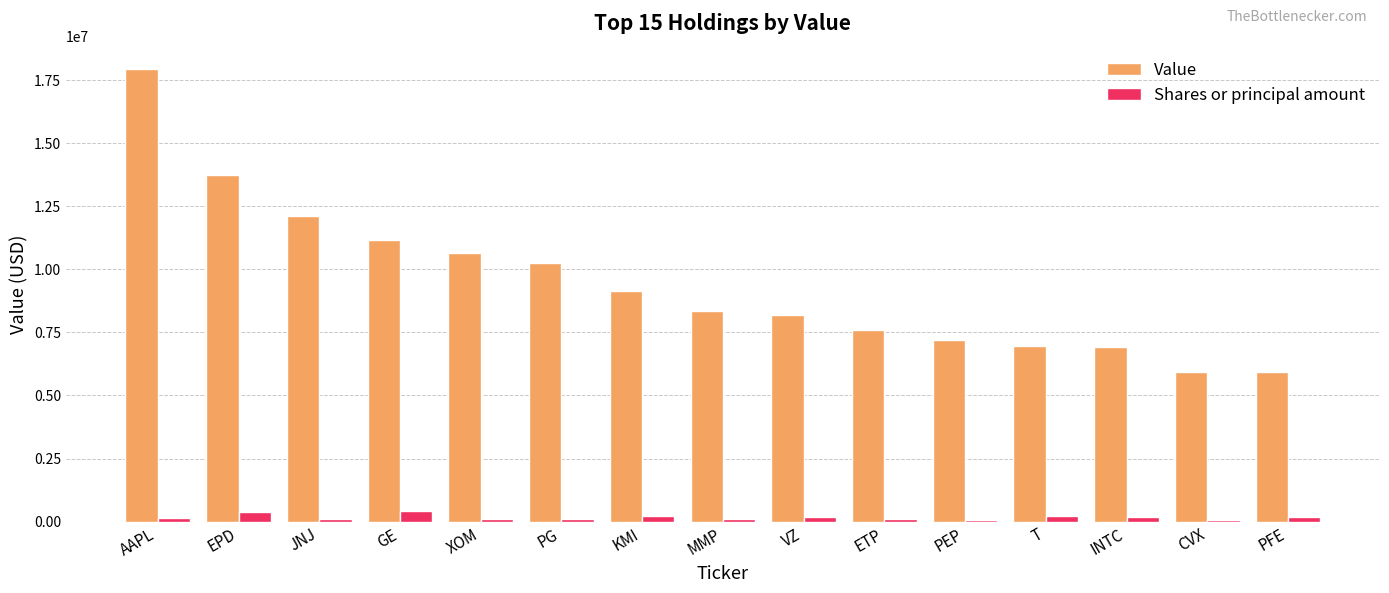

The value of Shares or principal amount at EPD is 380540. True or false?

True